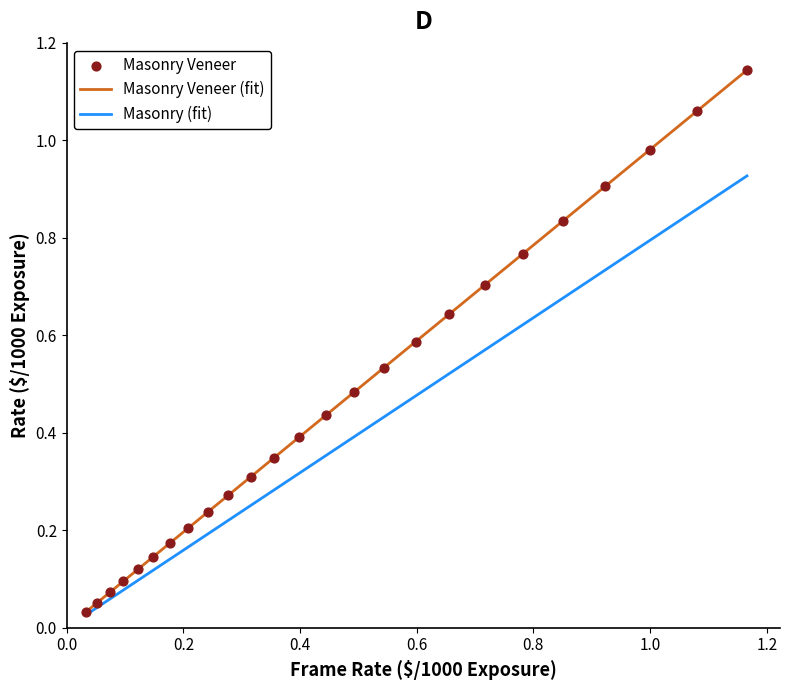

Which series has the widest spread of values?

Masonry Veneer (fit)